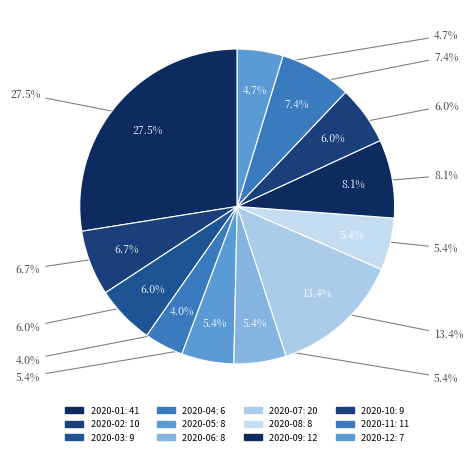

What is the change in value from 2020-02 to 2020-08?

-2